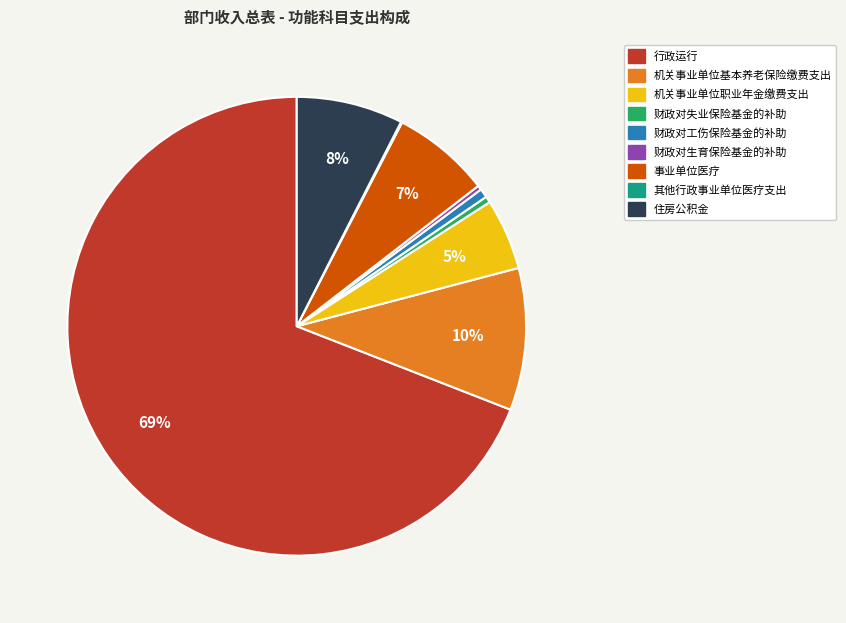

What is the largest slice in the pie chart?

行政运行